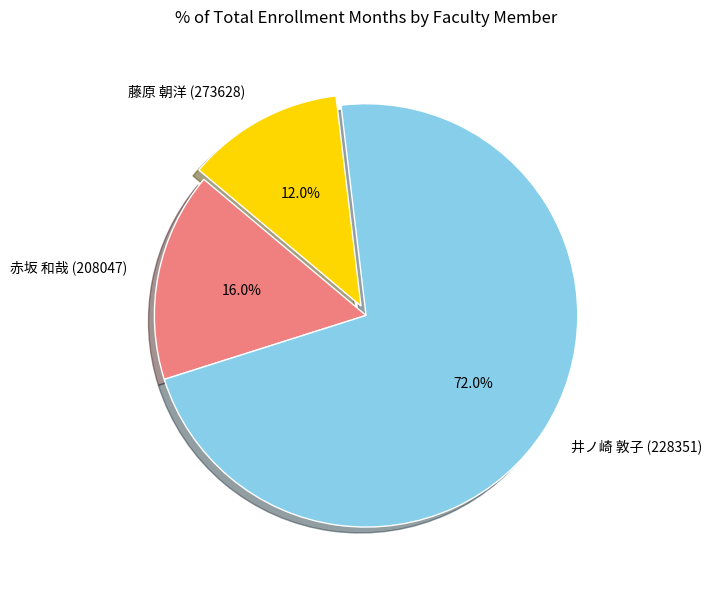

Is it true that 井ノ崎 敦子 (228351) is 83% of the pie?

False